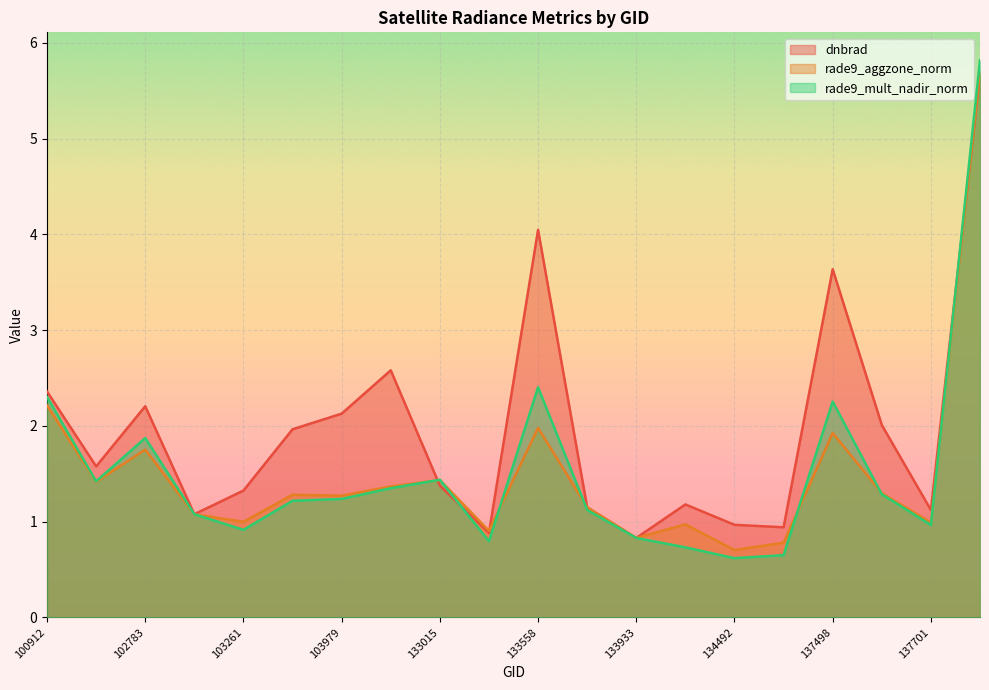

Between 102783 and 137888, which is larger?

137888